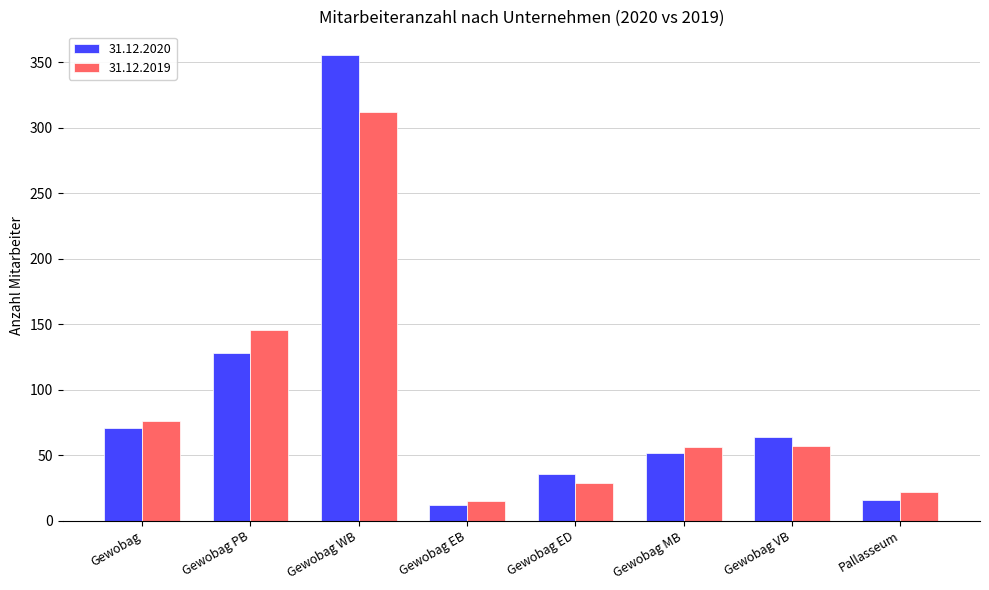

What is the difference between the highest and lowest values at Gewobag WB?

44